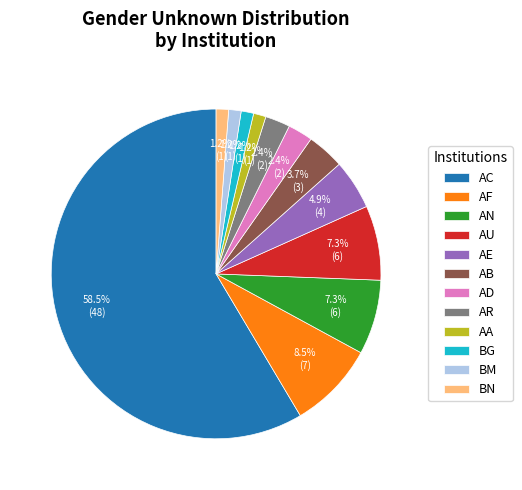

Which category has the biggest portion of the pie?

AC